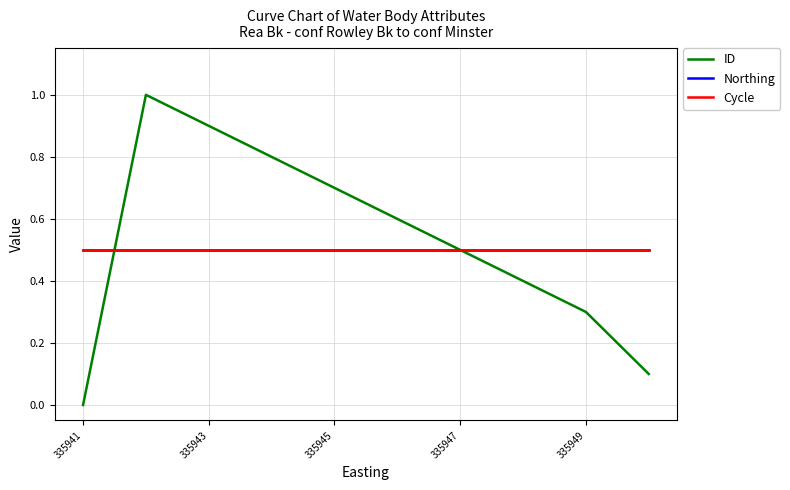

How many intersections are there between ID and Northing?

1